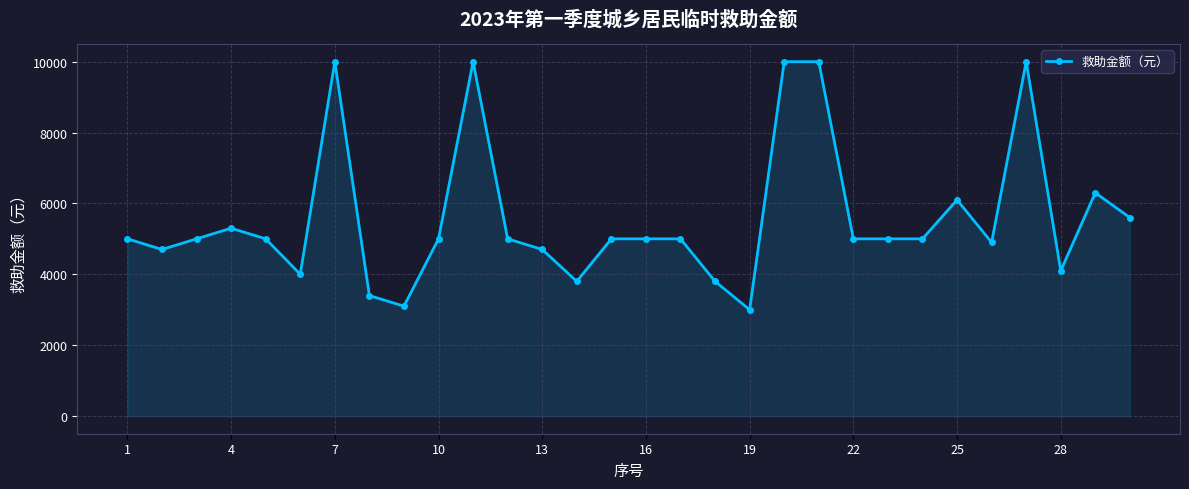

What is the average value?

5593